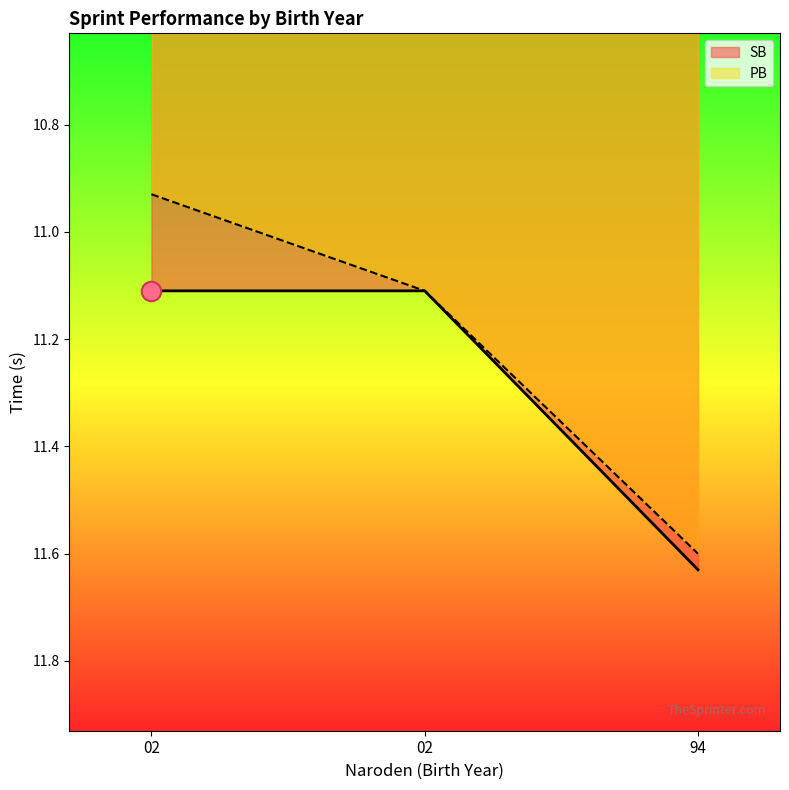

What is the value of the PB point at the 3rd from the left?

11.6